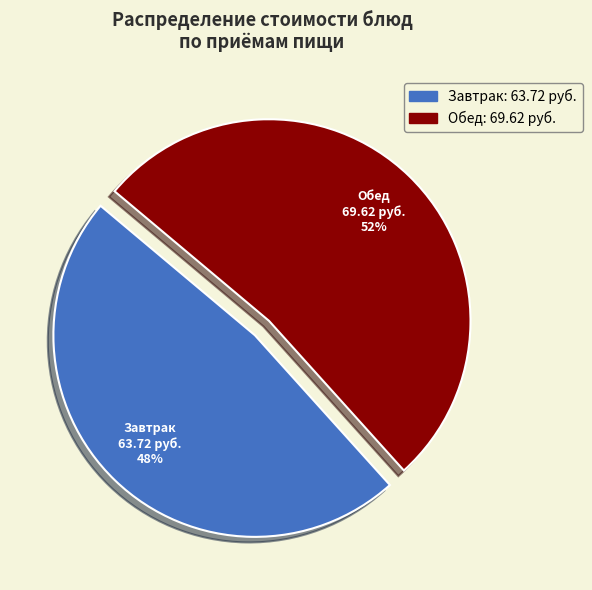

What is the ratio of the value at Завтрак to the value at Обед?

0.9